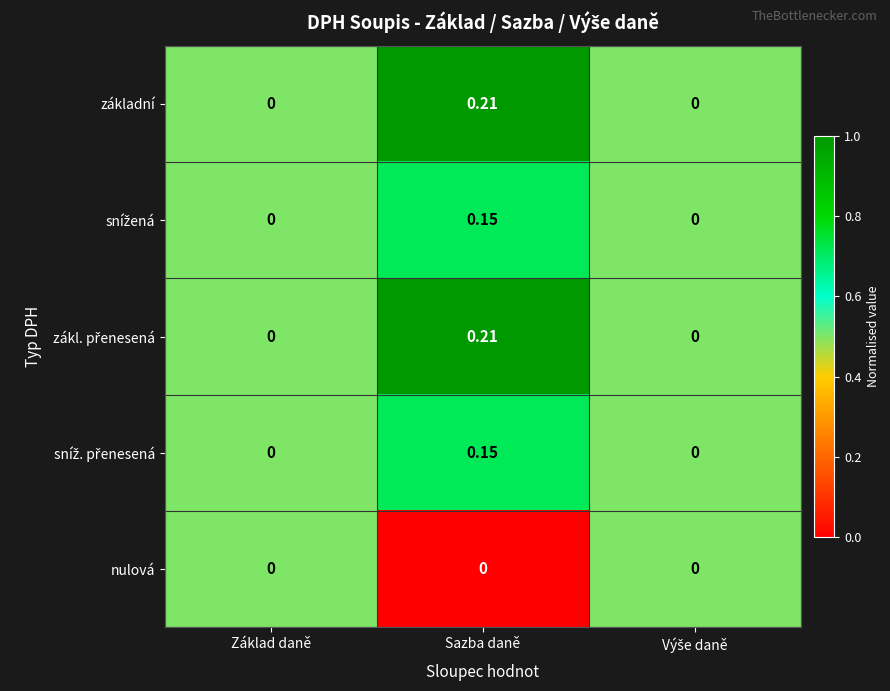

At which category is the sum across all series the highest?

Sazba daně